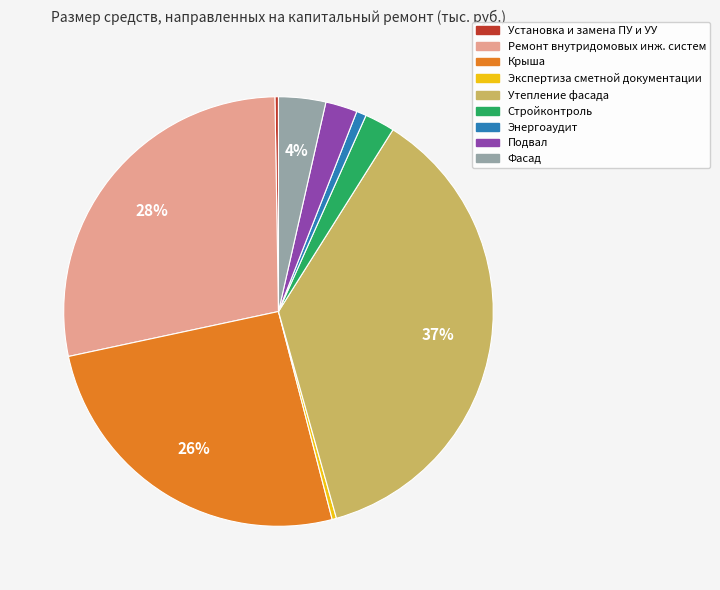

Is there a majority slice in this chart?

No